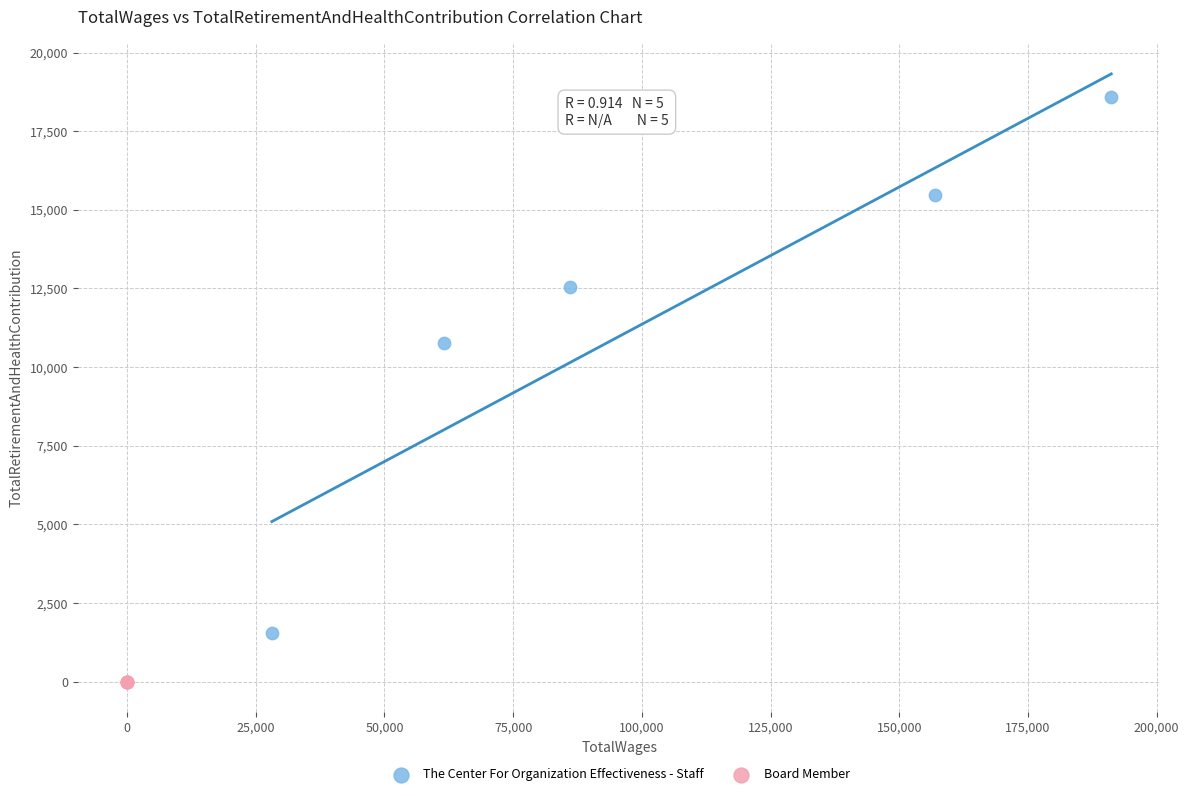

What are all the series names shown in the legend?

The Center For Organization Effectiveness - Staff, Board Member